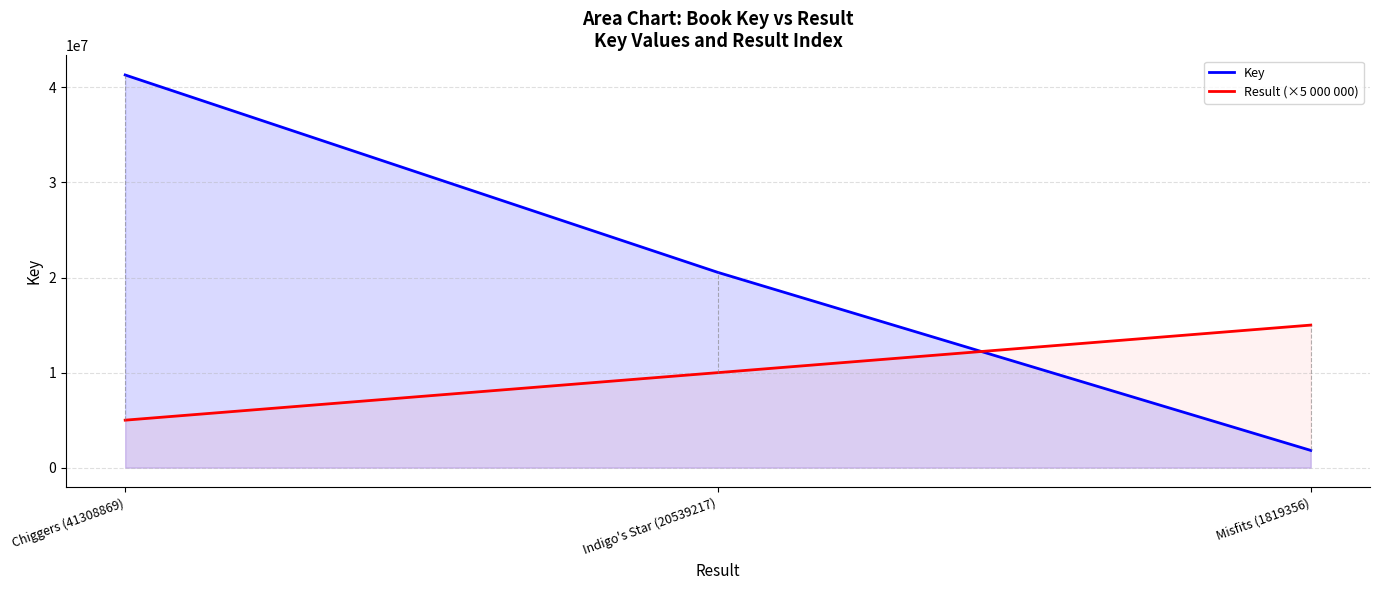

Is it true that Result (×5 000 000) equals 1316511 at Chiggers (41308869)?

False